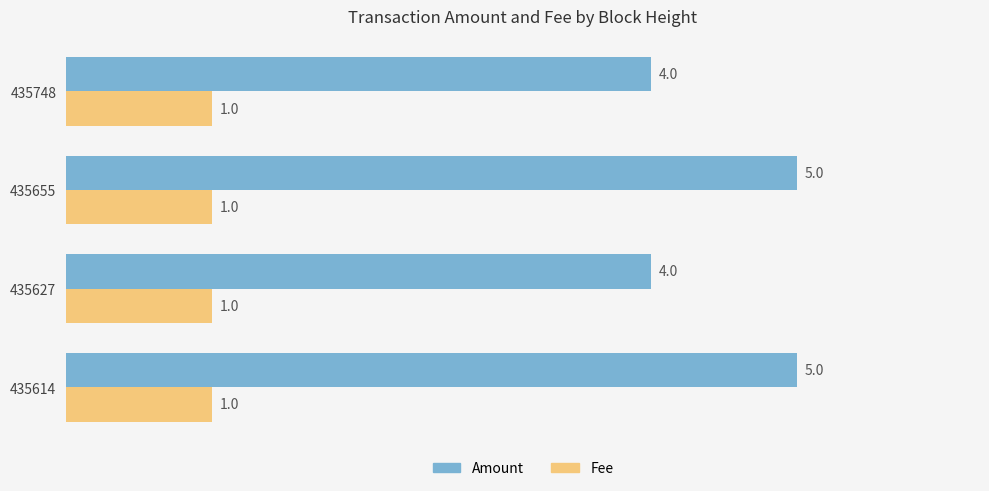

The value of Fee at 435614 is 1. True or false?

True